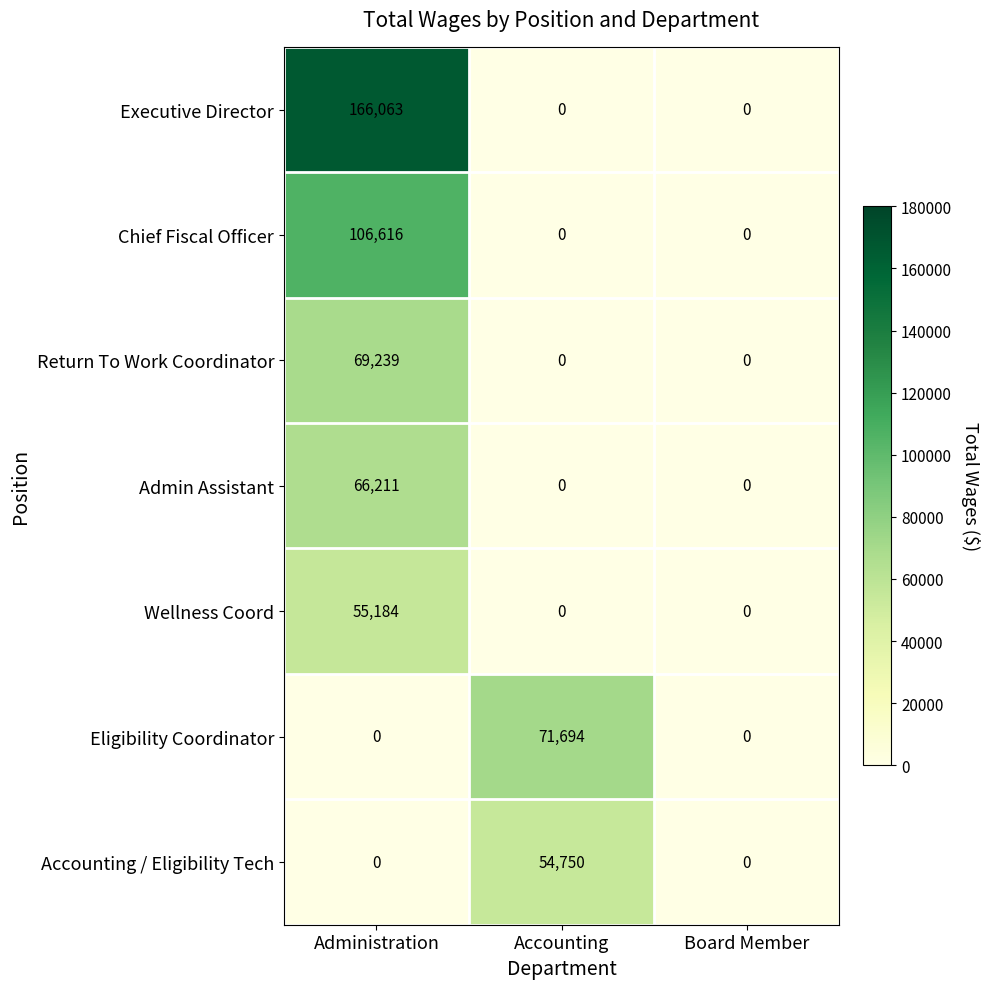

List the series in order of their peak value, lowest first.

Accounting / Eligibility Tech, Wellness Coord, Admin Assistant, Return To Work Coordinator, Eligibility Coordinator, Chief Fiscal Officer, Executive Director